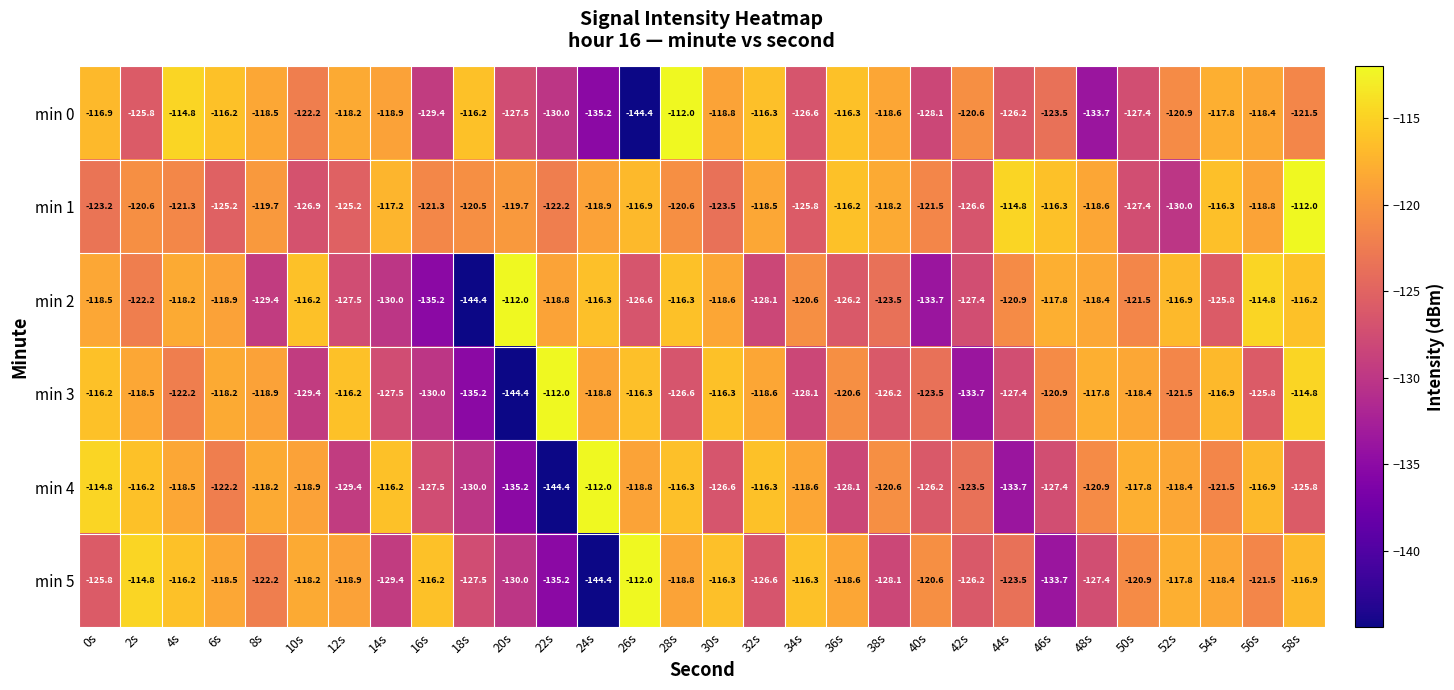

What is the minimum value shown in the chart?

-144.4